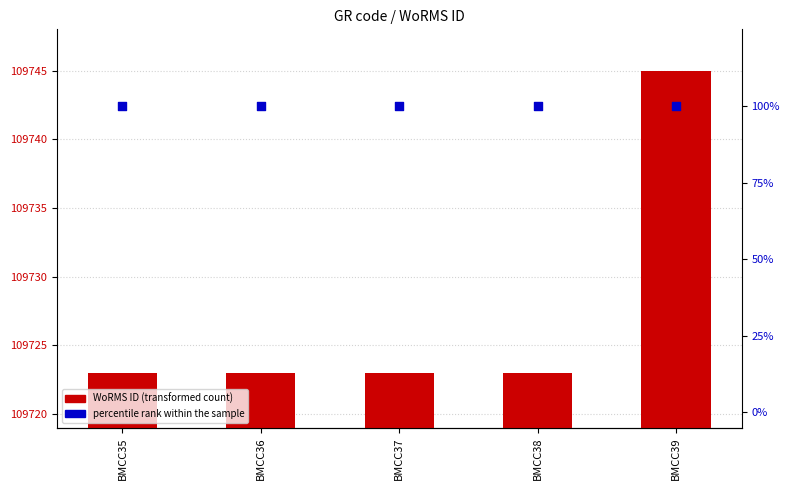

What are all the series names shown in the legend?

WoRMS ID, percentile rank within the sample